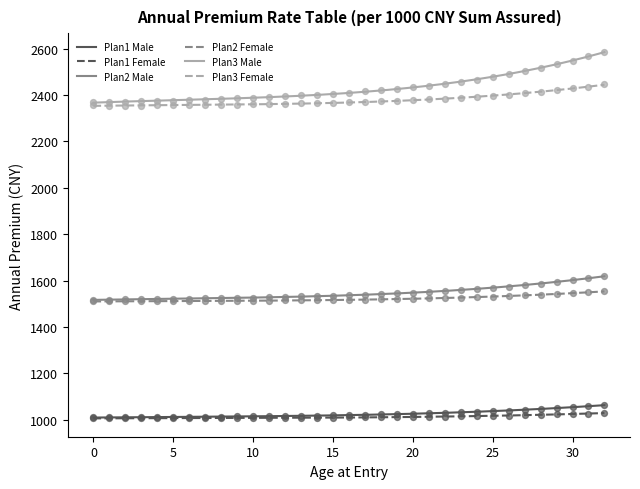

What are all the series names shown in the legend?

Plan1 Male, Plan1 Female, Plan2 Male, Plan2 Female, Plan3 Male, Plan3 Female